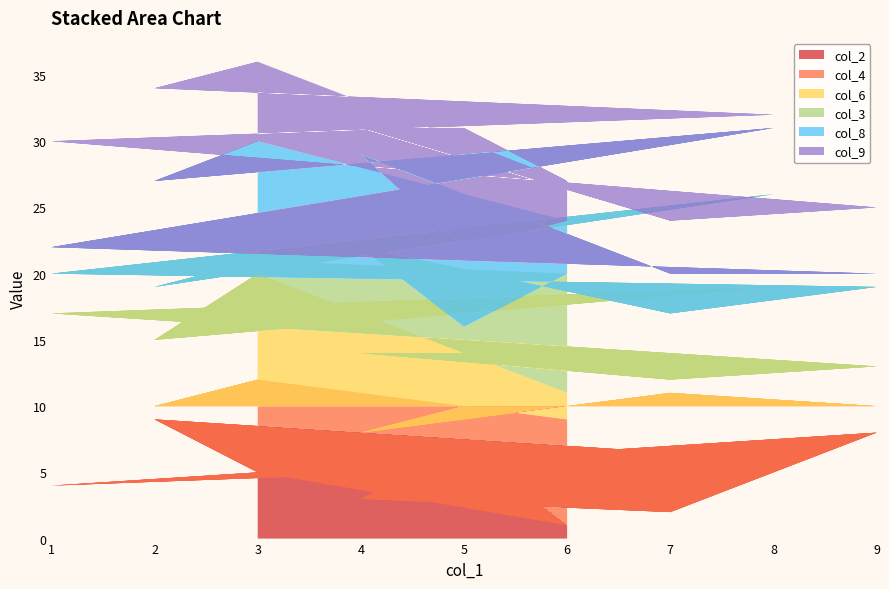

Reading left to right, extract all data points from this chart.

col_2: 1	7	3	2	8	4	6	9	5	1	7	3	2	8	4	6	9	5
col_4: 8	3	5	9	2	6	4	1	7	8	3	5	9	2	6	4	1	7
col_6: 2	4	6	1	3	7	9	5	8	2	4	6	1	3	7	9	5	8
col_3: 9	2	8	5	6	3	7	4	1	9	2	8	5	6	3	7	4	1
col_8: 4	6	7	3	1	2	5	8	9	4	6	7	3	1	2	5	8	9
col_9: 3	9	2	4	5	8	1	7	6	3	9	2	4	5	8	1	7	6